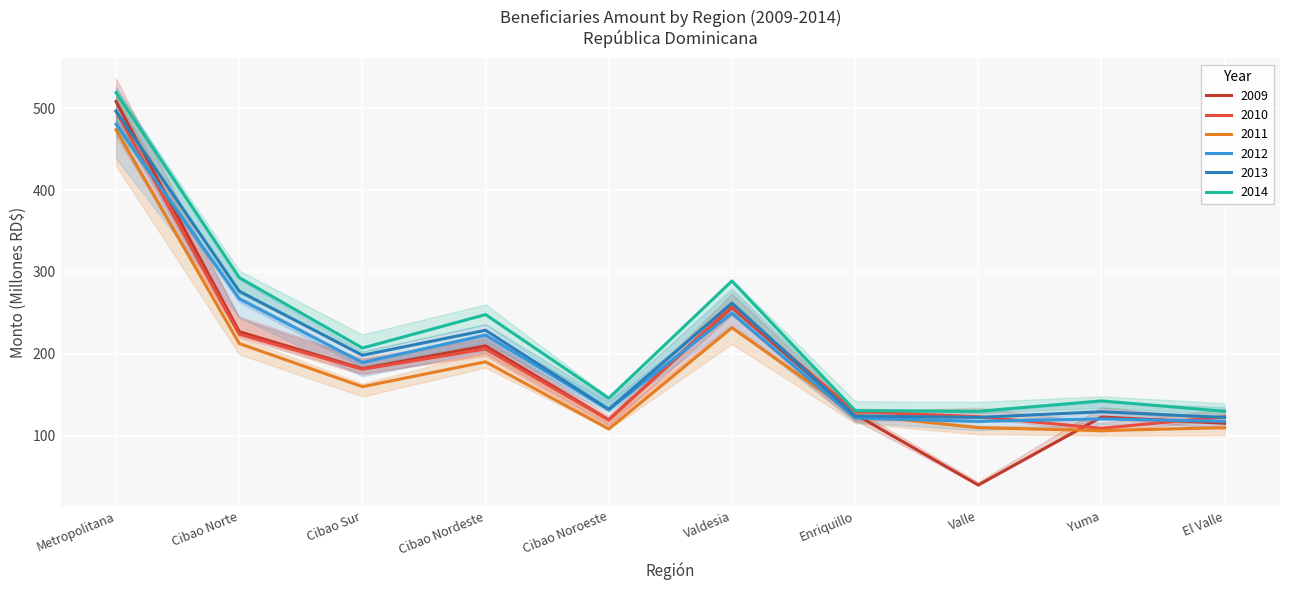

What is the label of the 2nd point from the right?

Yuma